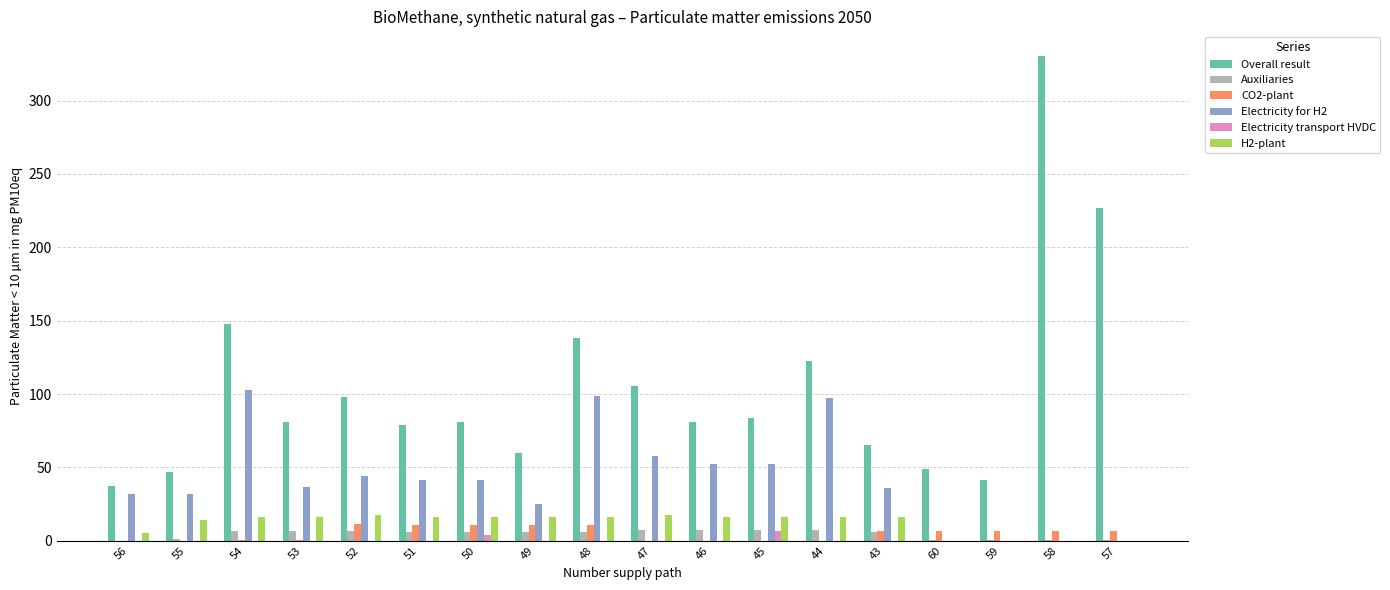

What is the total value across all series at 54?

273.9